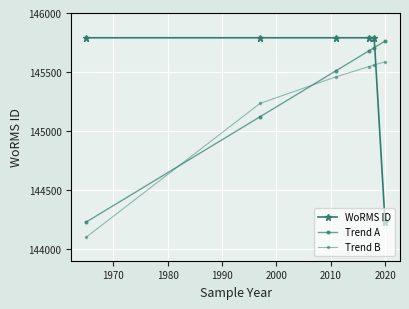

What is the difference between the second highest and second lowest values?

1562